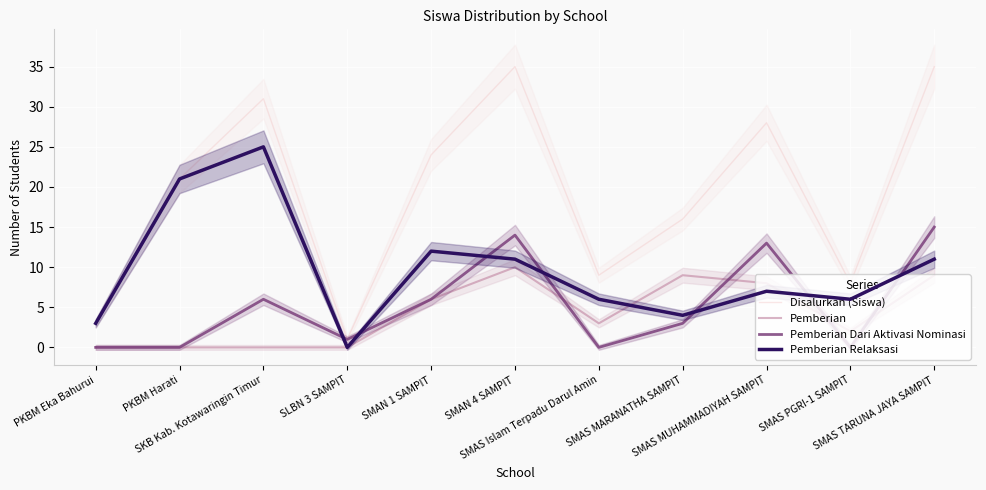

Rank the categories by Pemberian Dari Aktivasi Nominasi value from highest to lowest.

SMAS TARUNA JAYA SAMPIT, SMAN 4 SAMPIT, SMAS MUHAMMADIYAH SAMPIT, SKB Kab. Kotawaringin Timur, SMAN 1 SAMPIT, SMAS MARANATHA SAMPIT, SLBN 3 SAMPIT, PKBM Eka Bahurui, PKBM Harati, SMAS Islam Terpadu Darul Amin, SMAS PGRI-1 SAMPIT